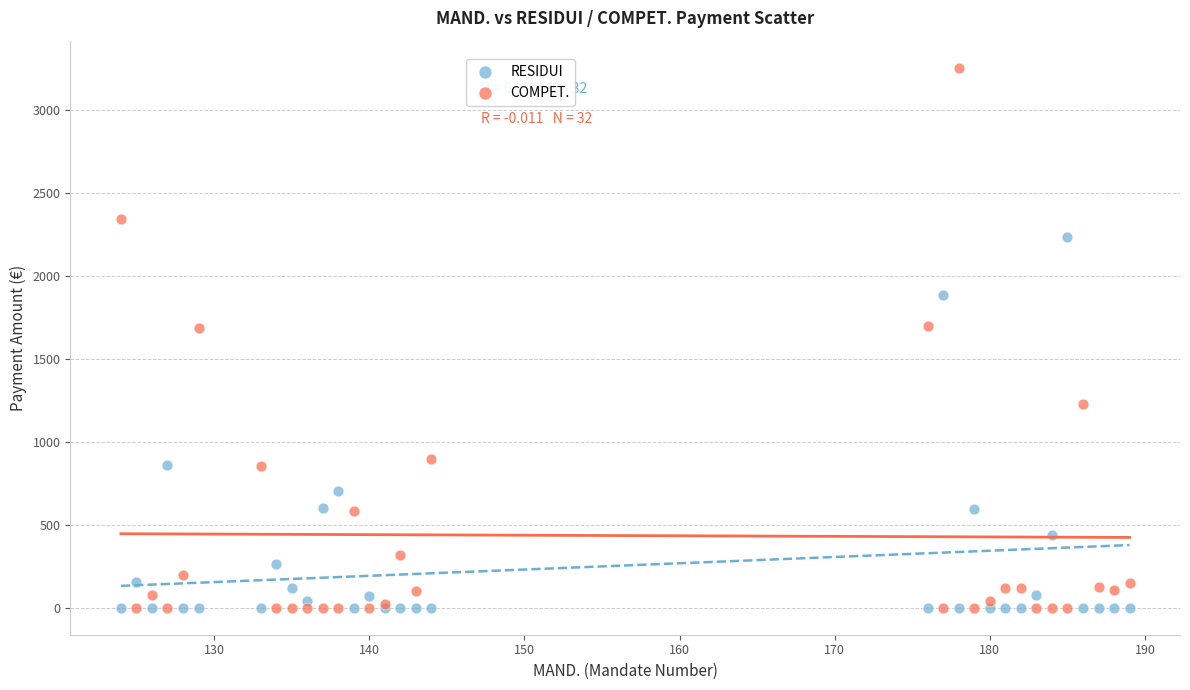

Which series has the largest Y range (max minus min)?

COMPET.